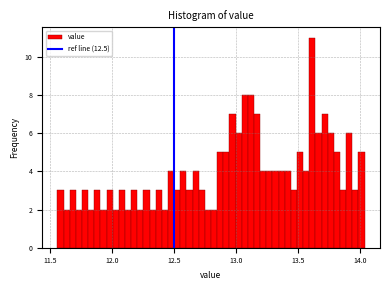

Around what value on the x-axis is the tallest bar? Give the approximate position of its centre, as read against the axis.

13.60